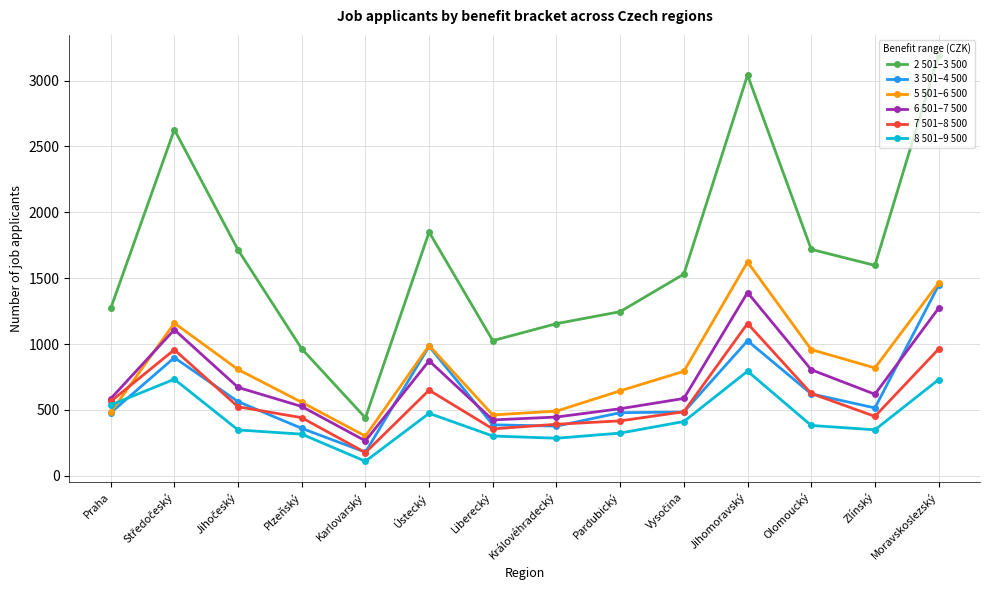

How many interior local peaks does the 8 501–9 500 series have?

3